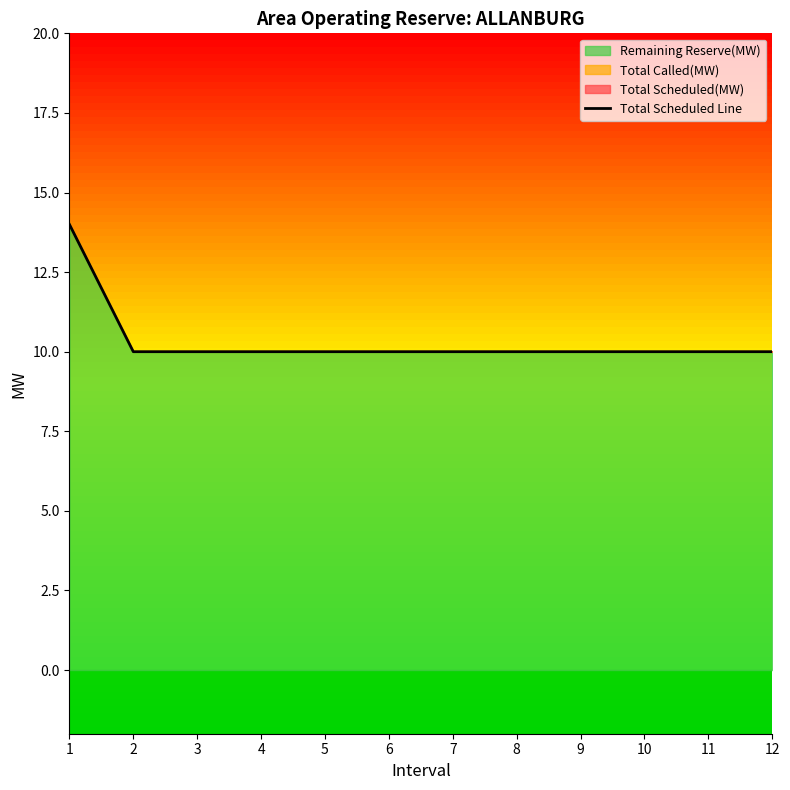

What is the average value?

10